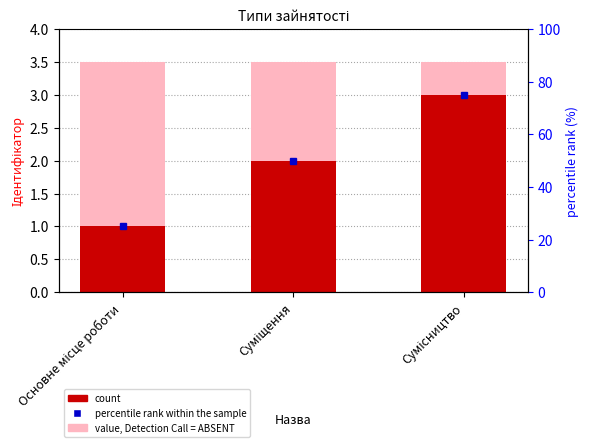

At which label is the value closest to 2?

Суміщення